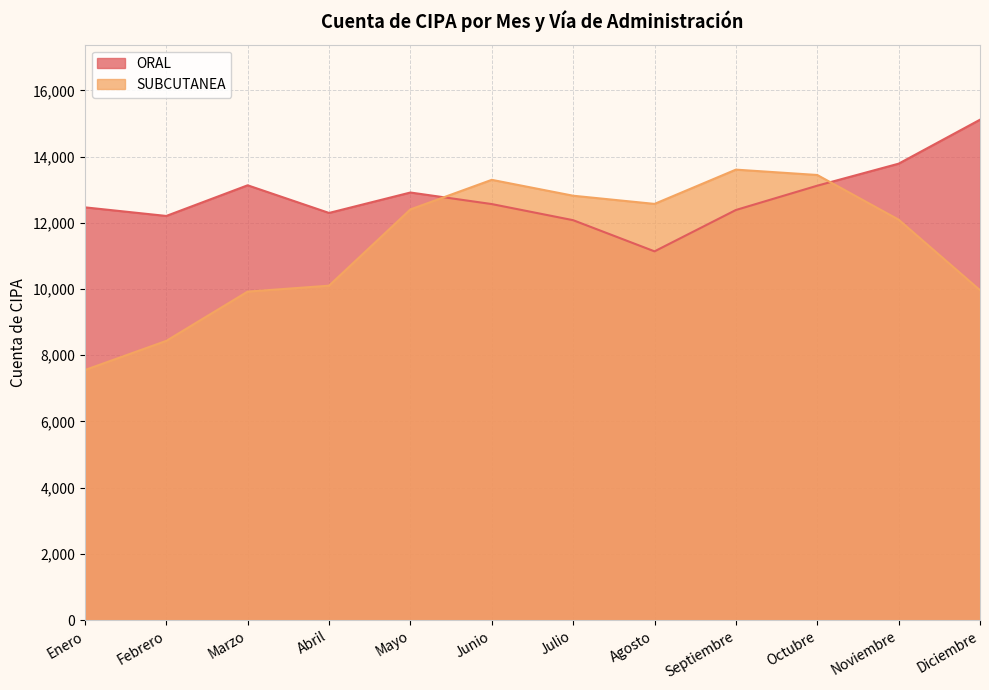

What is the difference between the highest and lowest values at Noviembre?

1691